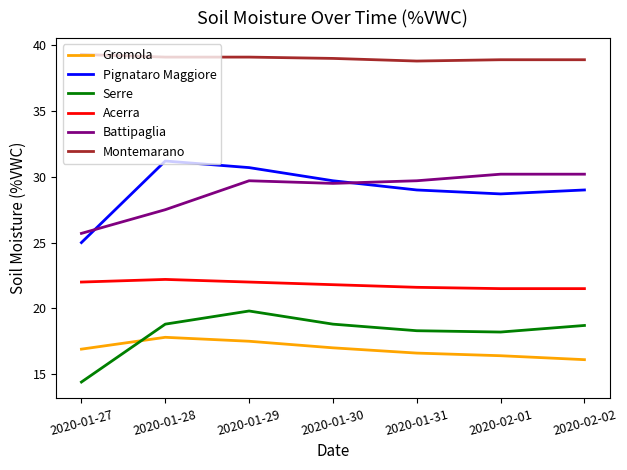

What is the smallest value displayed?

14.4